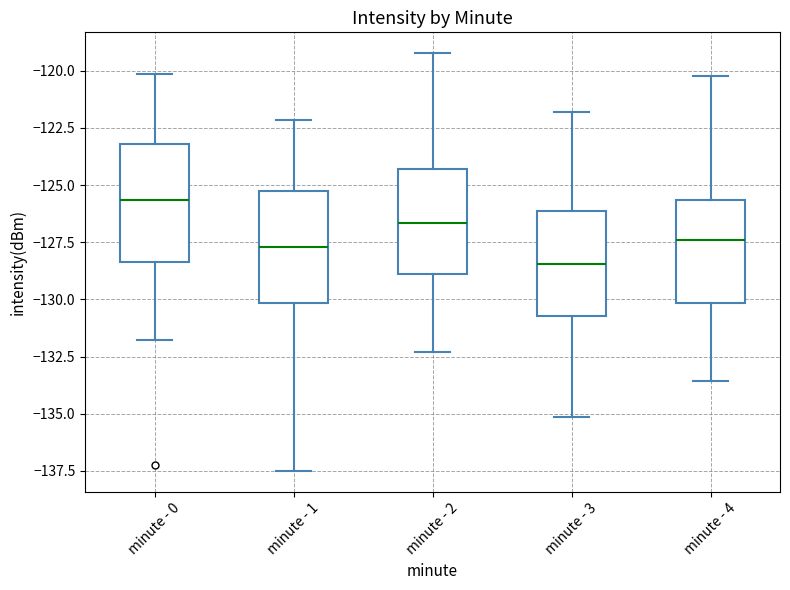

Where does the upper whisker of the box for minute - 2 end on the y-axis? The values are not printed on the chart, so give them approximately, as read against the axis.

-119.0